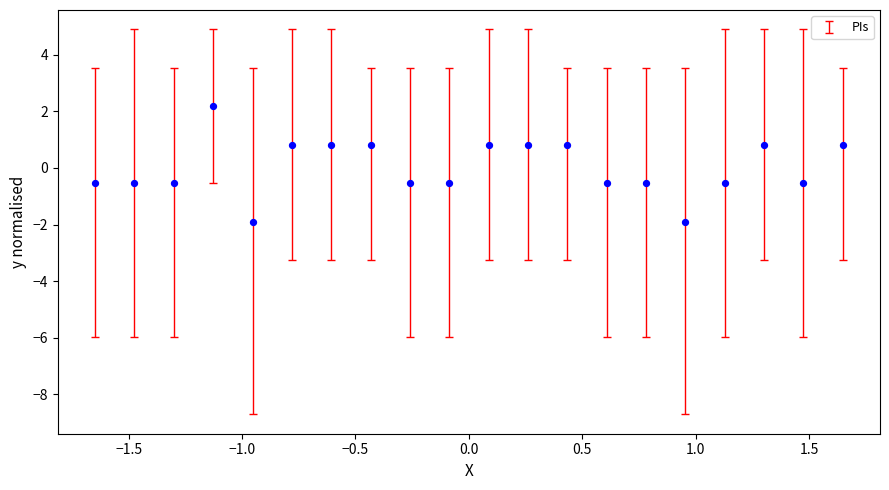

What is the range of Y values (max minus min)?

4.1